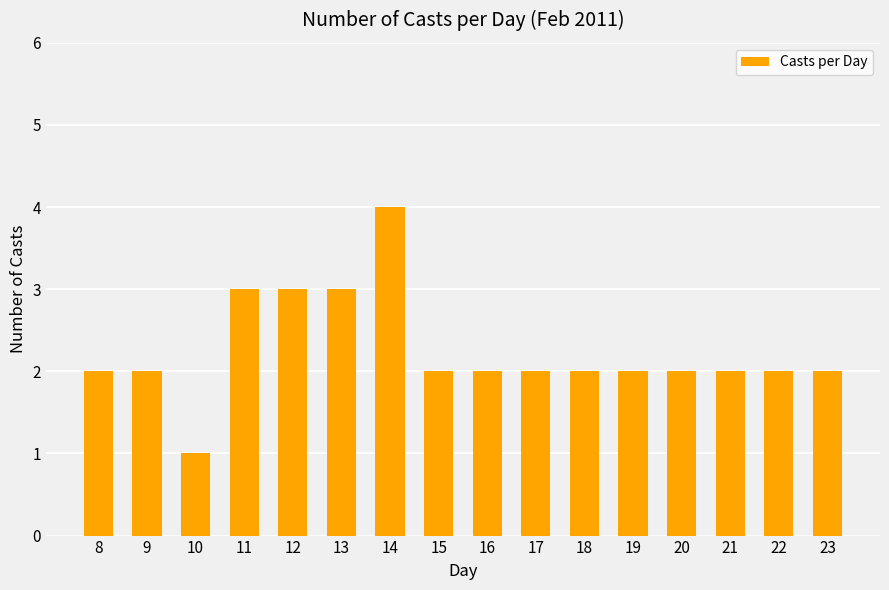

Reading right to left, what are all the values shown in this chart?

23=2	22=2	21=2	20=2	19=2	18=2	17=2	16=2	15=2	14=4	13=3	12=3	11=3	10=1	9=2	8=2